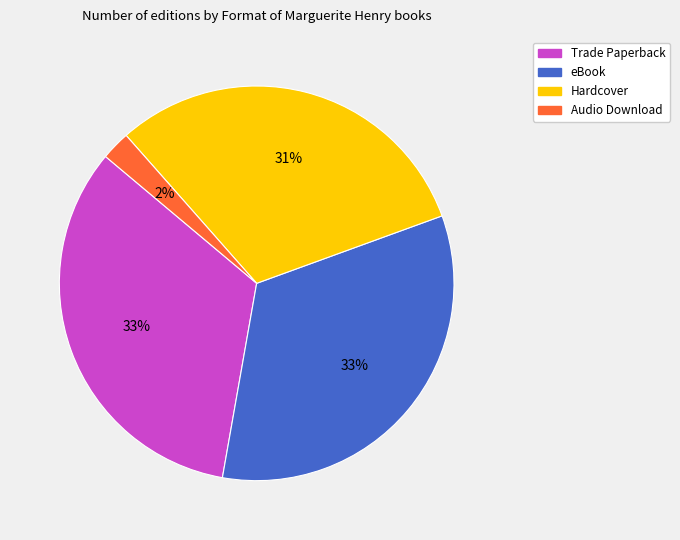

How many slices are in this pie chart?

4